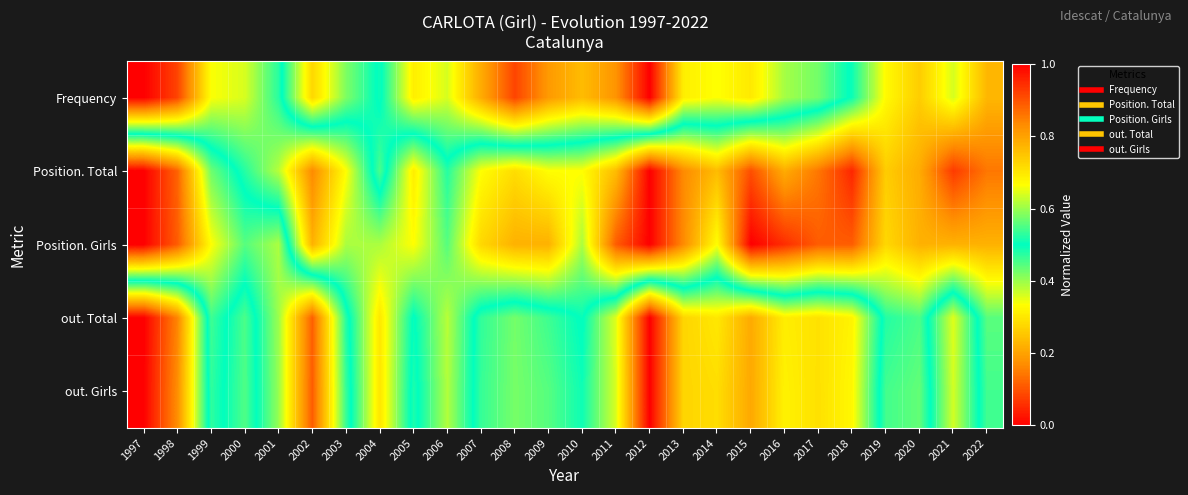

Reading right to left, list all the values displayed in this chart.

Frequency: 2022=0.2	2021=0.4	2020=0.3	2019=0.3	2018=0.5	2017=0.6	2016=0.6	2015=0.7	2014=0.7	2013=0.7	2012=1.0	2011=0.8	2010=0.8	2009=0.8	2008=0.9	2007=0.8	2006=0.6	2005=0.7	2004=0.5	2003=0.6	2002=0.7	2001=0.5	2000=0.4	1999=0.3	1998=0.1	1997=0.0
Position. Total: 2022=0.1	2021=0.1	2020=0.2	2019=0.3	2018=0.0	2017=0.1	2016=0.2	2015=0.1	2014=0.2	2013=0.2	2012=0.0	2011=0.2	2010=0.3	2009=0.3	2008=0.3	2007=0.3	2006=0.5	2005=0.3	2004=0.5	2003=0.3	2002=0.2	2001=0.4	2000=0.5	1999=0.6	1998=0.9	1997=1.0
Position. Girls: 2022=0.2	2021=0.2	2020=0.2	2019=0.3	2018=0.1	2017=0.1	2016=0.1	2015=0.0	2014=0.3	2013=0.2	2012=0.0	2011=0.1	2010=0.4	2009=0.2	2008=0.2	2007=0.3	2006=0.4	2005=0.3	2004=0.4	2003=0.4	2002=0.2	2001=0.6	2000=0.6	1999=0.7	1998=0.9	1997=1.0
out. Total: 2022=0.4	2021=0.6	2020=0.5	2019=0.5	2018=0.7	2017=0.7	2016=0.7	2015=0.8	2014=0.7	2013=0.7	2012=1.0	2011=0.6	2010=0.5	2009=0.5	2008=0.6	2007=0.5	2006=0.4	2005=0.5	2004=0.3	2003=0.5	2002=0.9	2001=0.6	2000=0.5	1999=0.5	1998=0.2	1997=0.0
out. Girls: 2022=0.5	2021=0.6	2020=0.4	2019=0.5	2018=0.7	2017=0.7	2016=0.7	2015=0.8	2014=0.7	2013=0.7	2012=1.0	2011=0.6	2010=0.5	2009=0.6	2008=0.6	2007=0.5	2006=0.4	2005=0.5	2004=0.3	2003=0.5	2002=0.9	2001=0.6	2000=0.4	1999=0.5	1998=0.2	1997=0.0